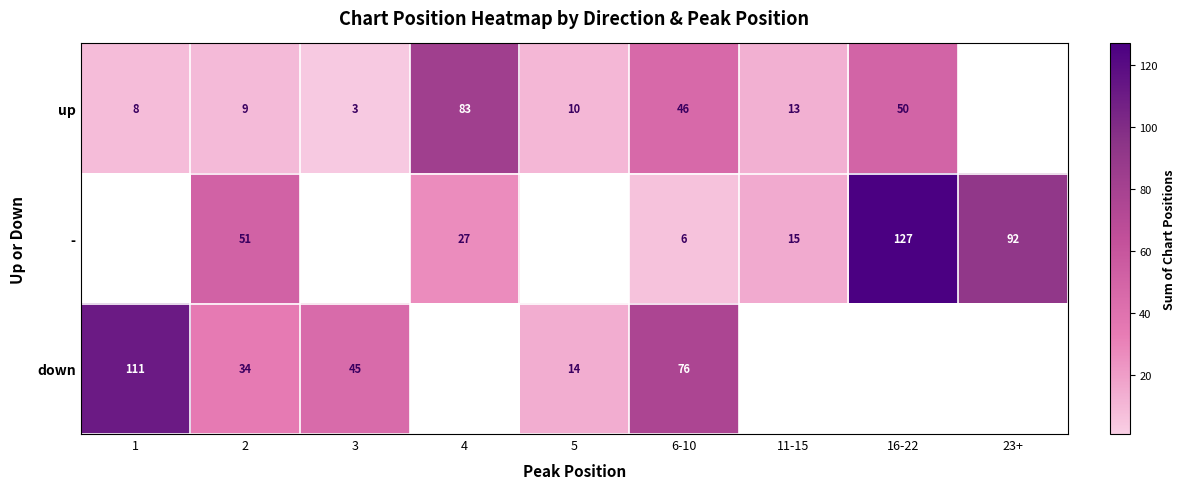

True or false: up has a value of 9 at 2.

True